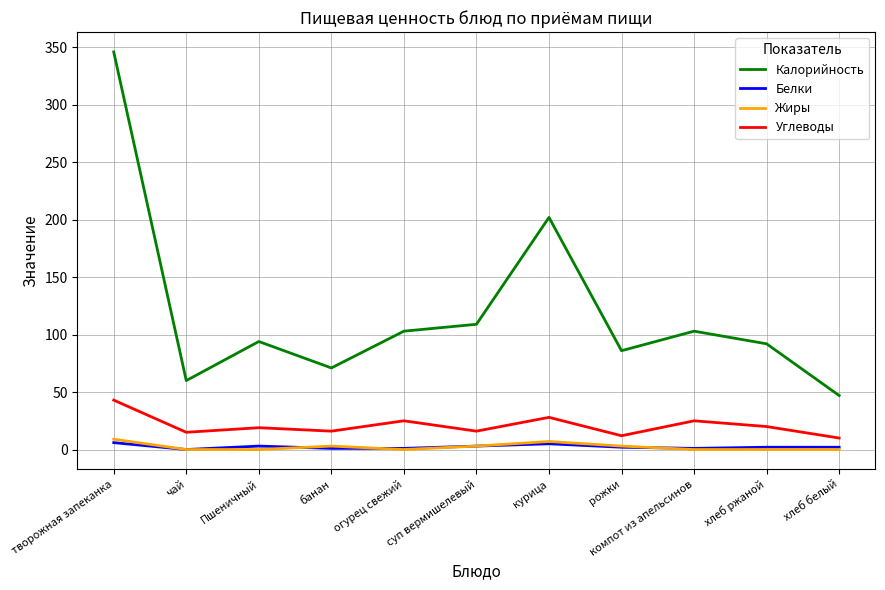

The value of Калорийность at банан is 71. True or false?

True